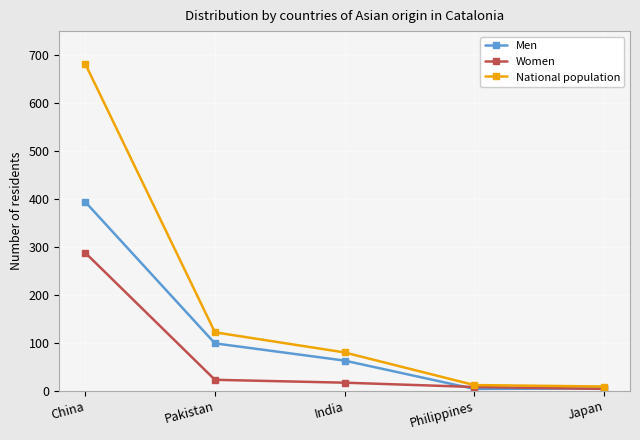

Between China and Philippines, which series saw the biggest shift?

National population